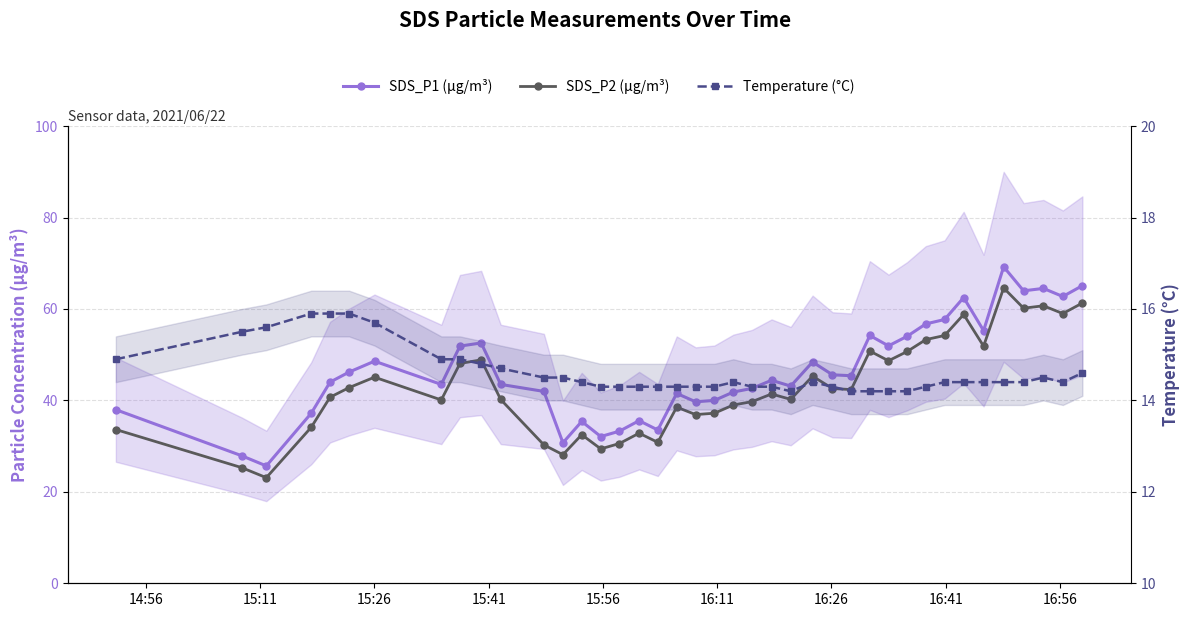

What is the value of the SDS_P1 (μg/m³) point at the 27th from the left?

45.6